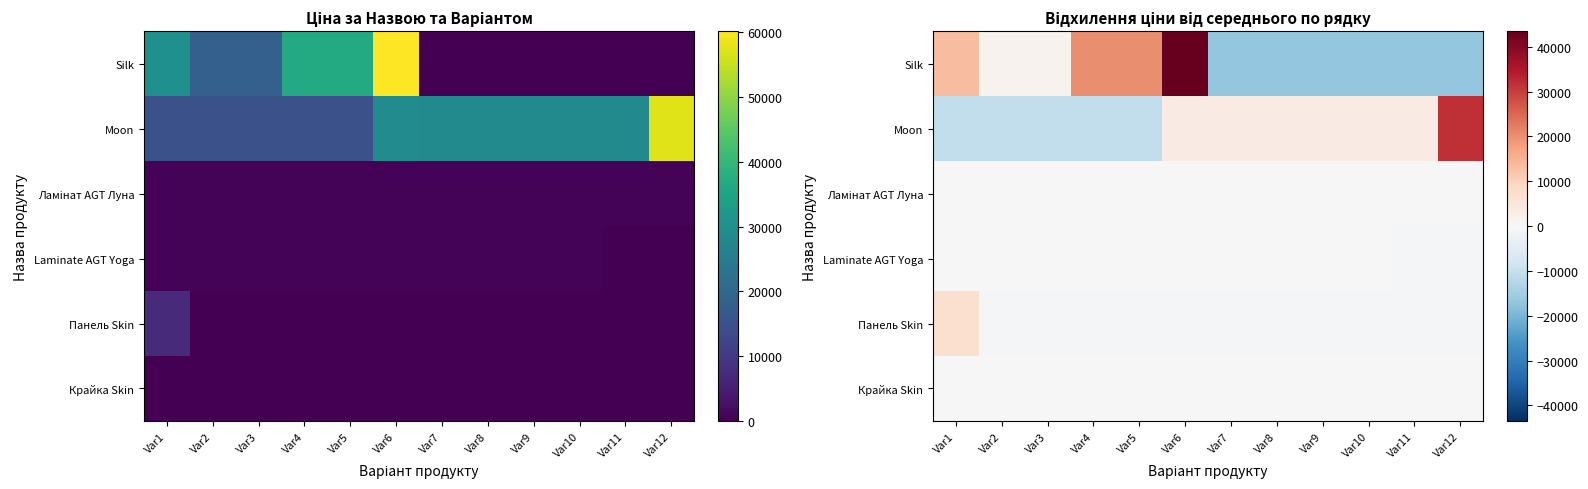

What is the difference between the highest and lowest values at Var7?

20220.6